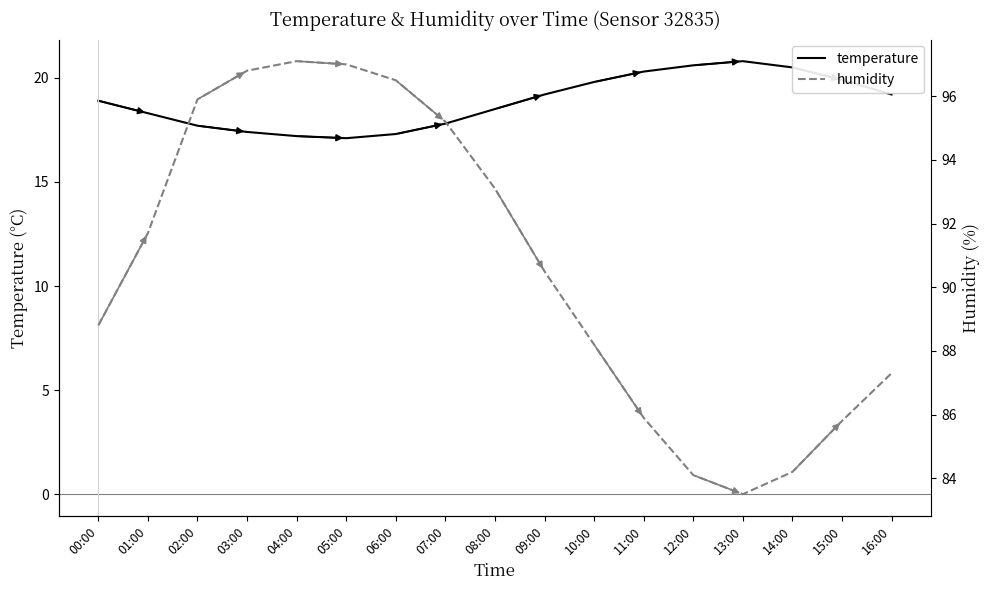

List the series in order of their peak value, lowest first.

temperature, humidity